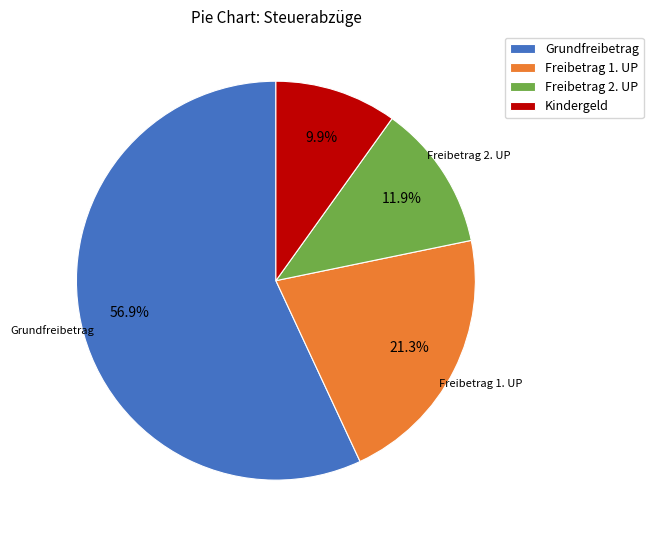

Count the number of slices in the pie.

4